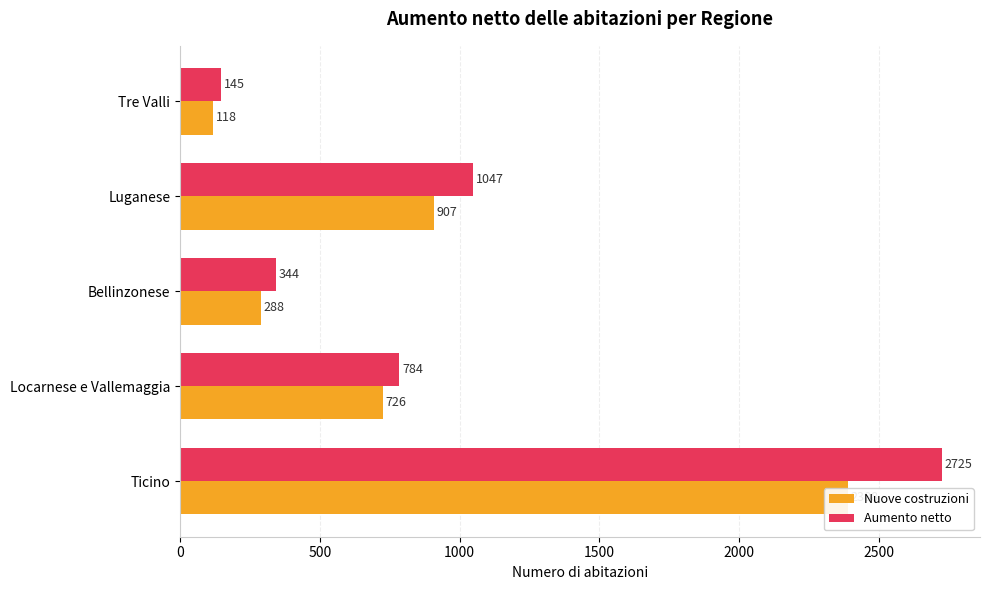

What is the highest value of the Aumento netto series?

2725